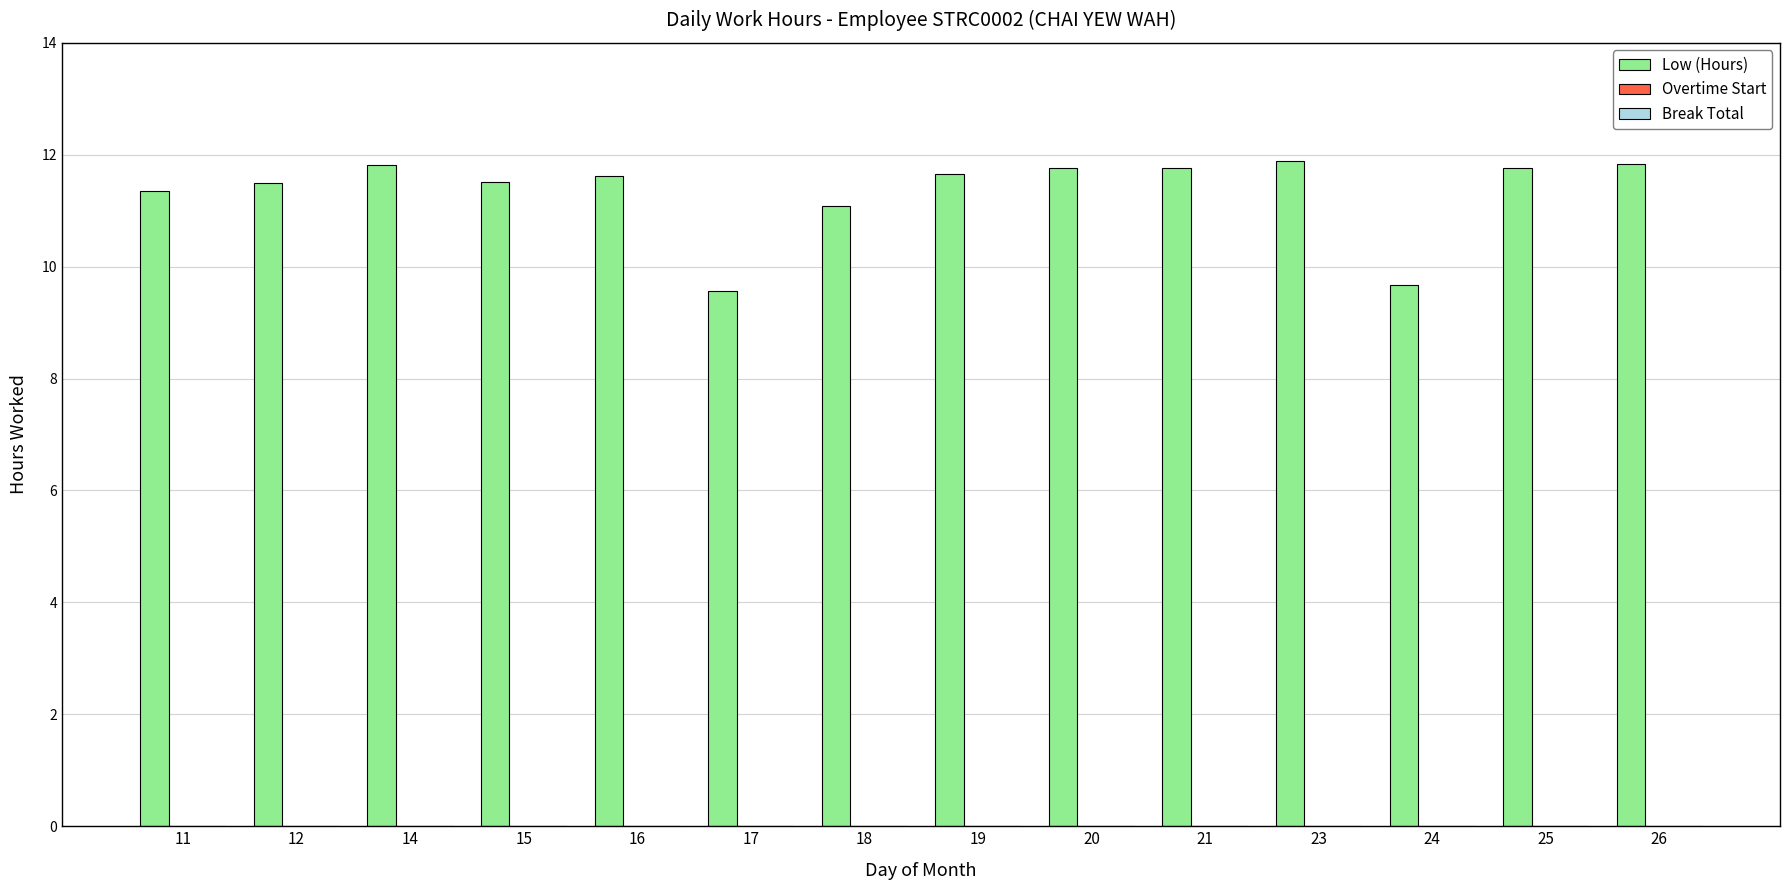

What is the minimum value shown in the chart?

9.6